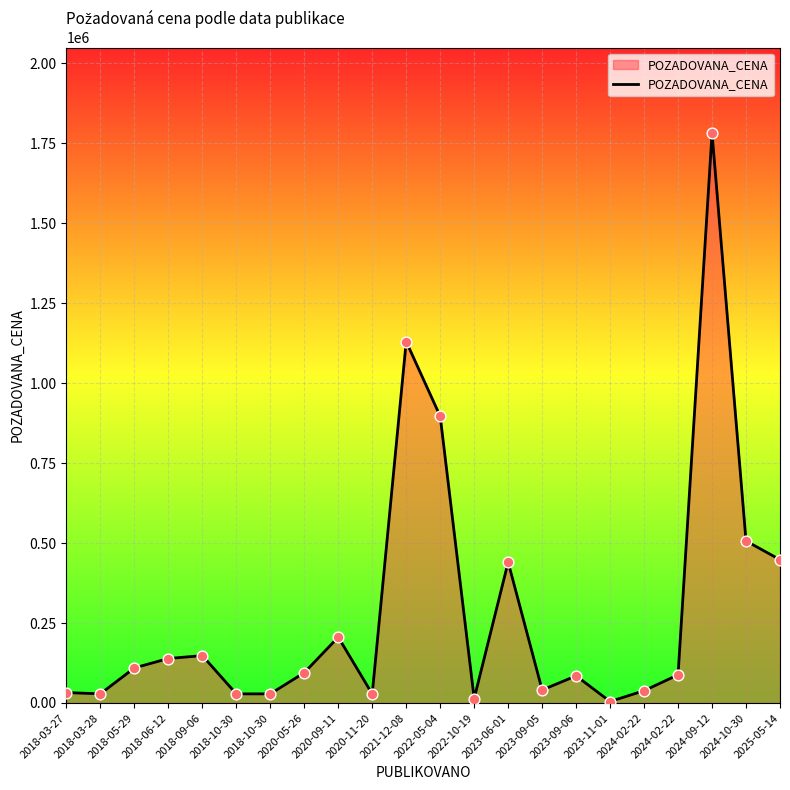

Between 2018-10-30 and 2018-03-27, which is larger?

2018-03-27